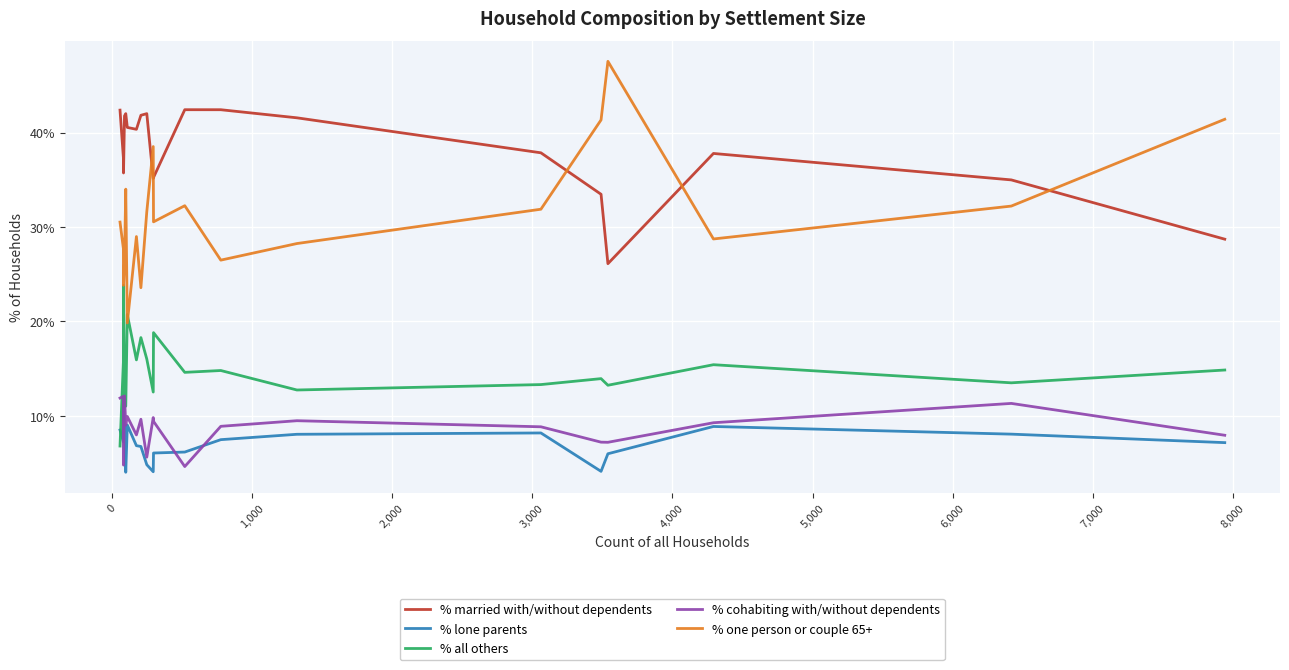

What is the greatest value displayed?

47.5